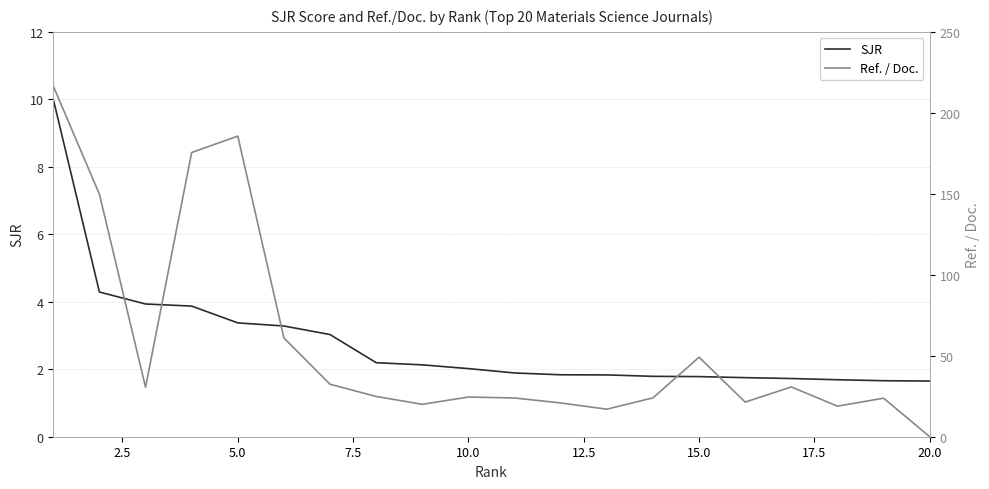

How many data points in SJR are less than 2?

10